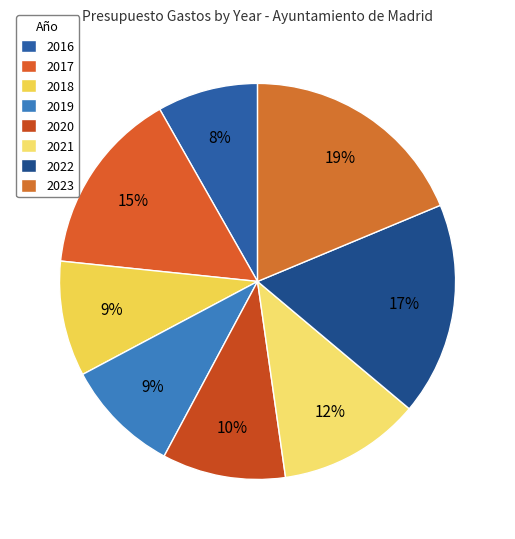

How many slices are in this pie chart?

8